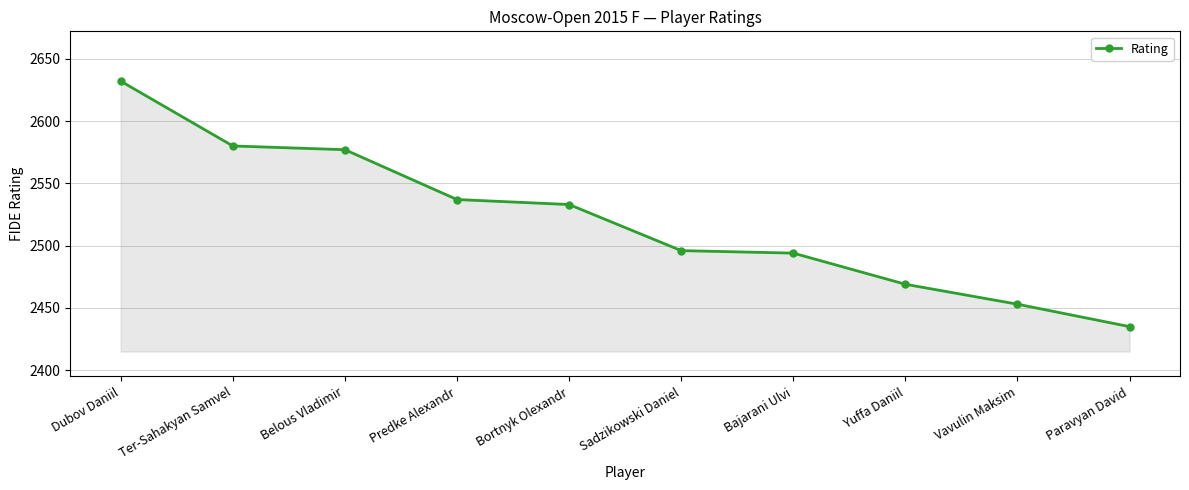

What is the difference between the maximum and minimum values?

197